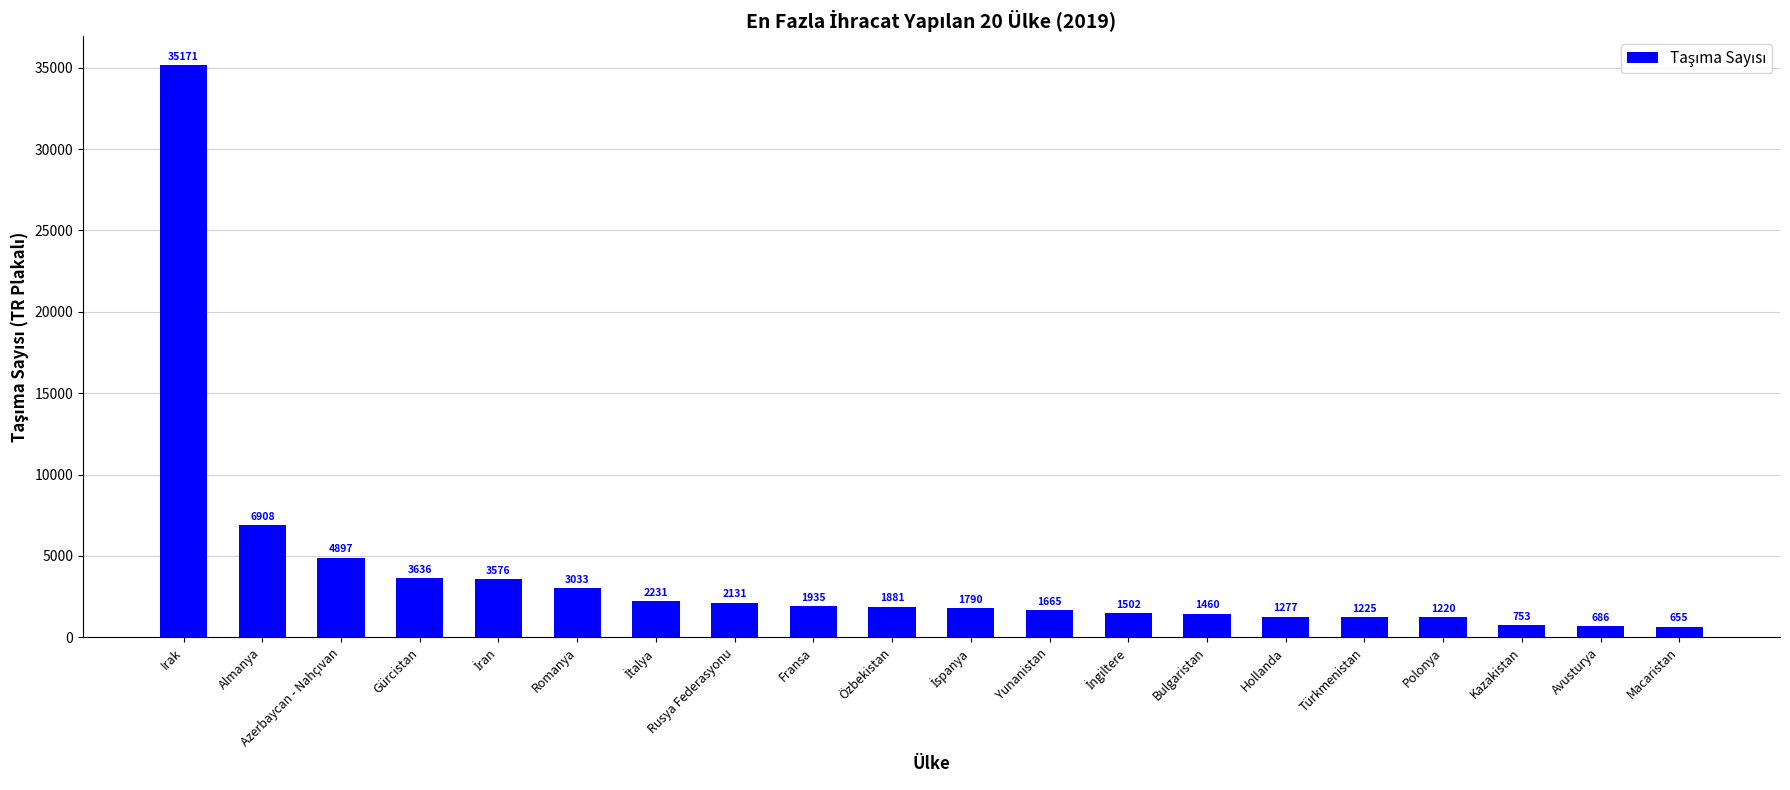

Are the bars horizontal?

No